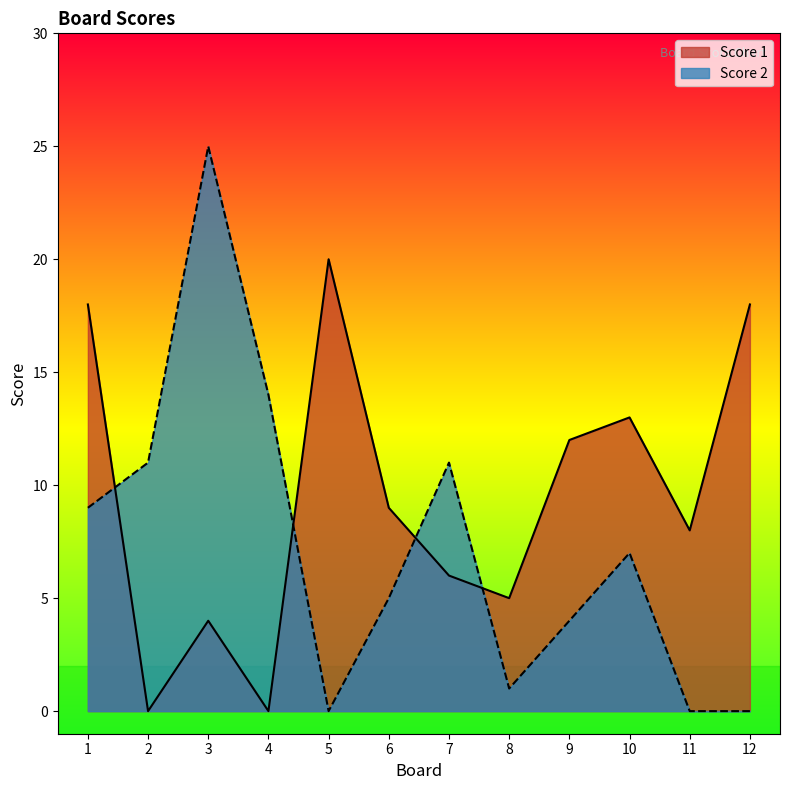

Which label corresponds to the largest value in the chart?

3